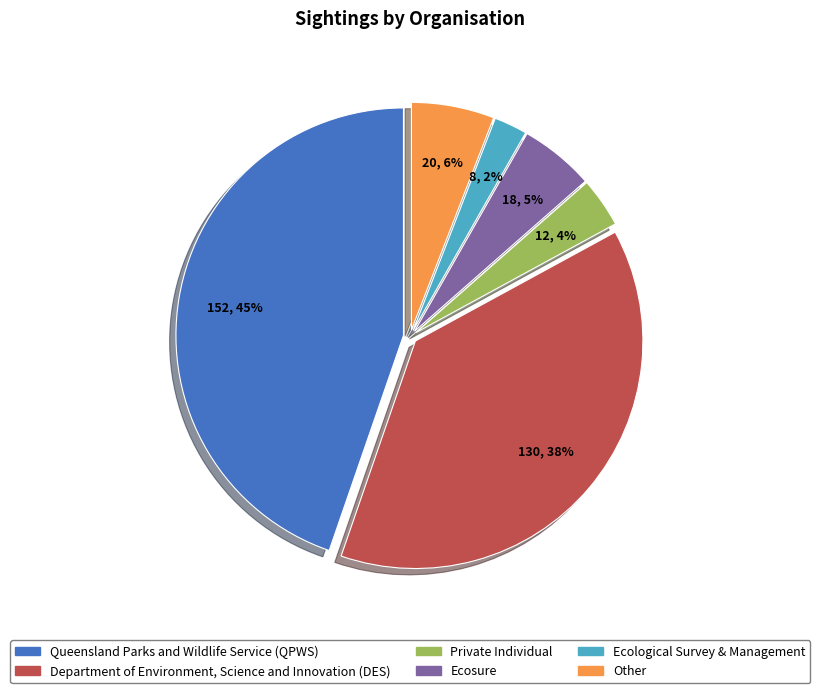

The Private Individual slice represents 17% of the pie. True or false?

False